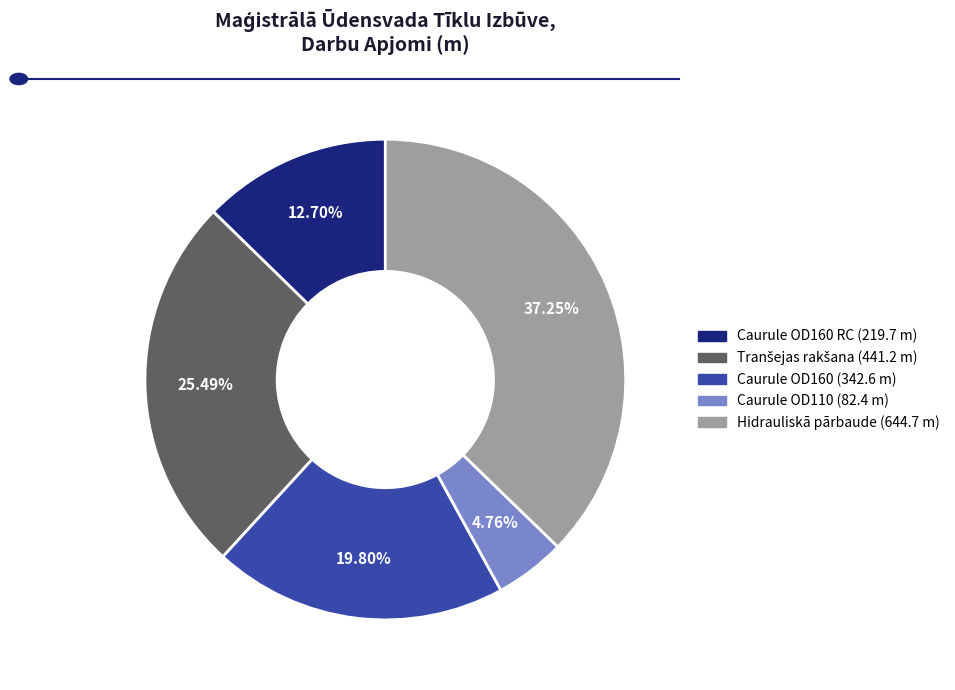

Does any single category account for the majority?

No